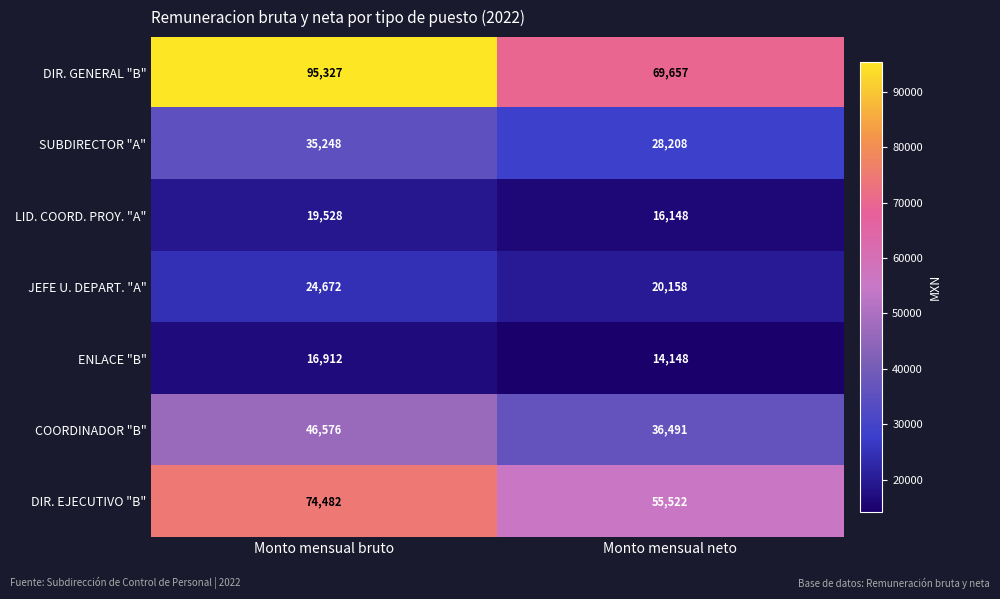

What is the sum of the SUBDIRECTOR "A" values at Monto mensual bruto and Monto mensual neto?

63456